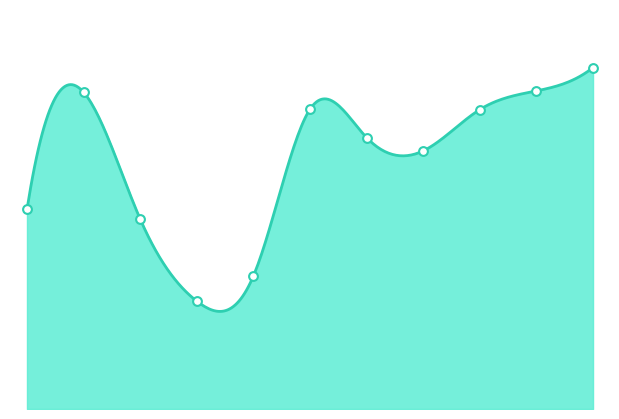

What is the change in value from 3M to 5M?

+1.0